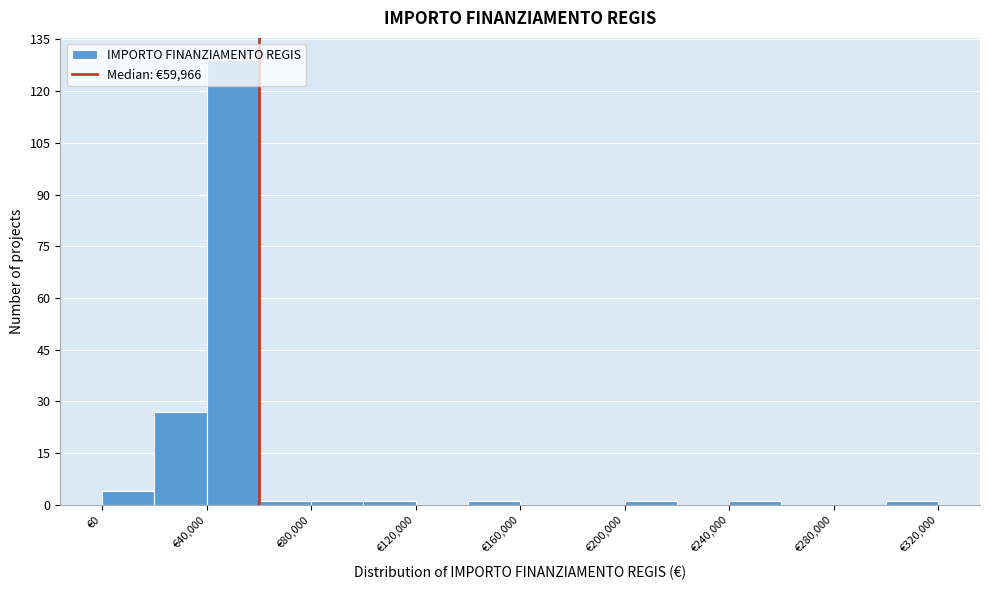

Reading left to right, list every bar in this chart as the range it spans on the x-axis followed by its height. The values are not printed on the chart, so give them approximately, as read against the axis.

0 to 20000: 4
20000 to 40000: 28
40000 to 60000: 130
60000 to 80000: under 2
80000 to 100000: under 2
100000 to 120000: under 2
120000 to 140000: 0
140000 to 160000: under 2
160000 to 180000: 0
180000 to 200000: 0
200000 to 220000: under 2
220000 to 240000: 0
240000 to 260000: under 2
260000 to 280000: 0
280000 to 300000: 0
300000 to 320000: under 2